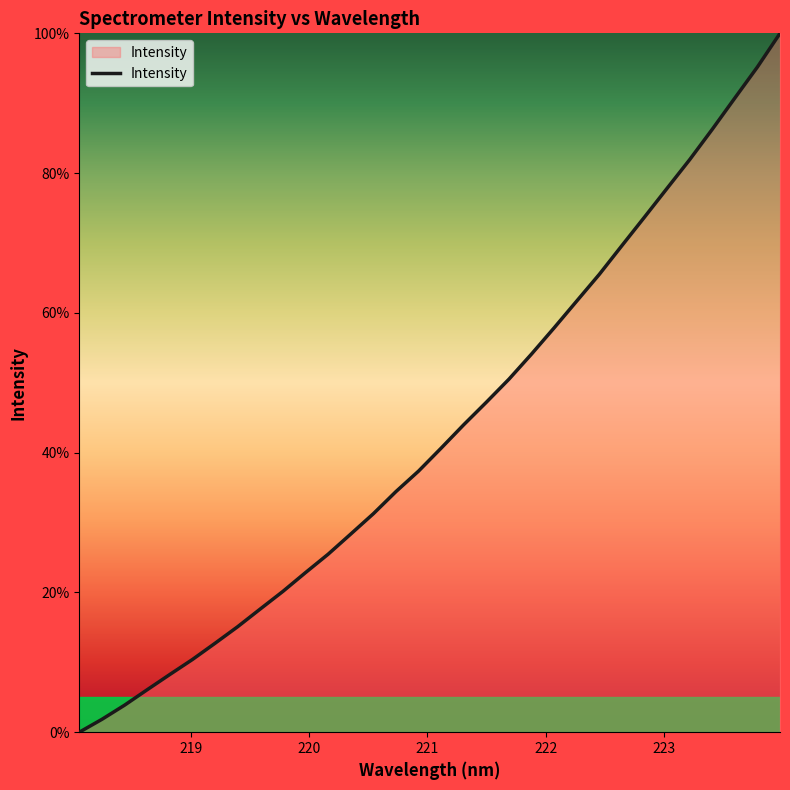

Reading right to left, list all the values displayed in this chart.

100.0	95.2	90.7	86.3	81.9	77.8	73.7	69.6	65.5	61.7	57.9	54.1	50.5	47.2	44.0	40.7	37.4	34.4	31.3	28.4	25.5	22.8	20.1	17.6	15.1	12.7	10.4	8.3	6.1	3.9	1.8	0.0